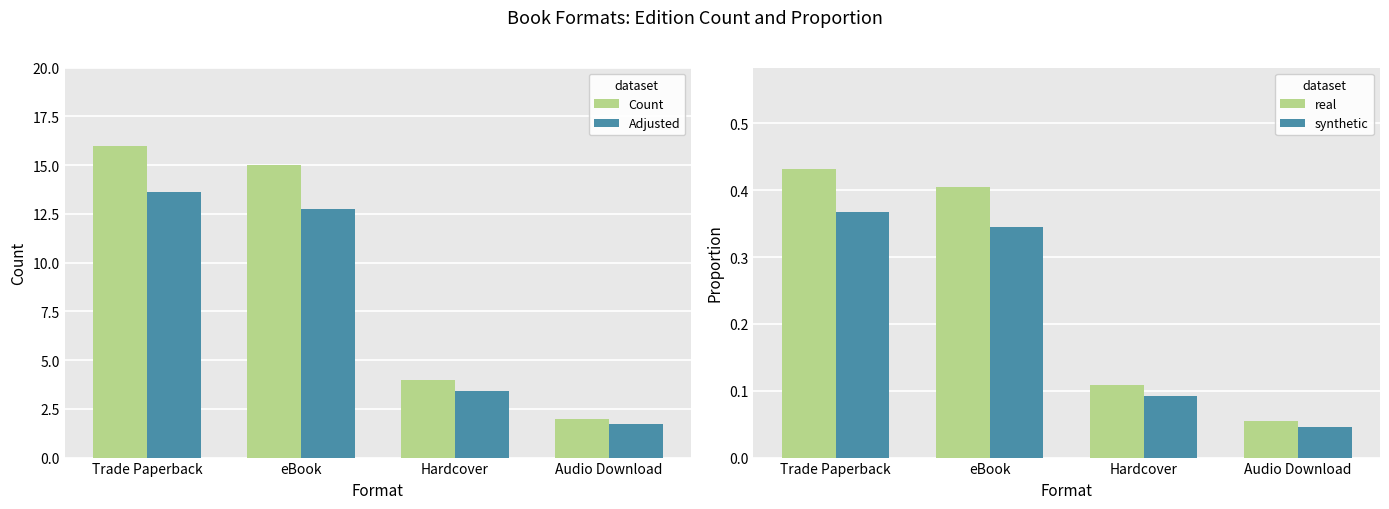

At how many categories does at least one series exceed 3?

3